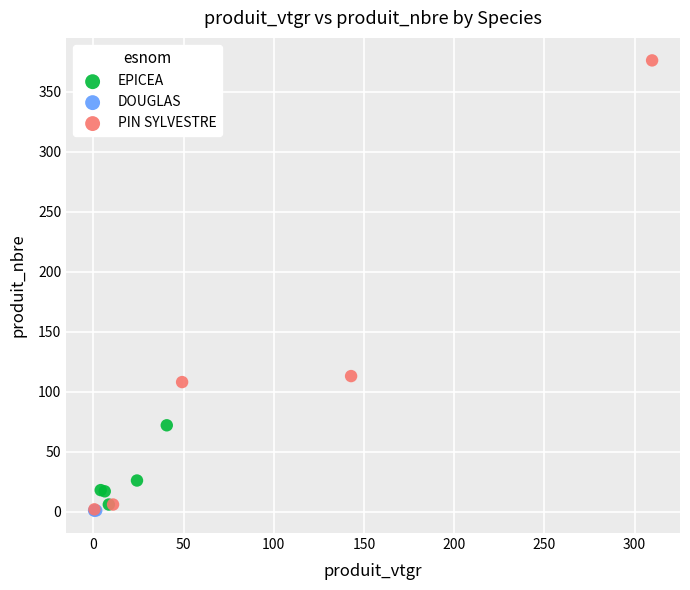

Which series reaches the maximum Y coordinate?

PIN SYLVESTRE